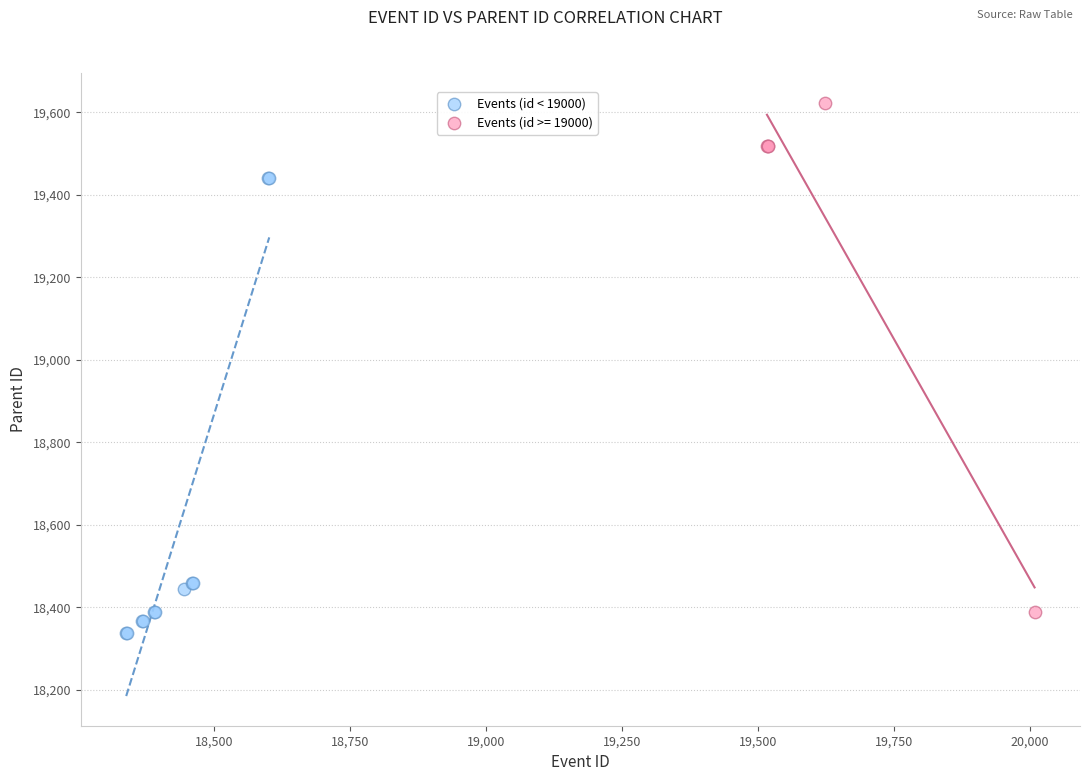

Which series reaches the maximum Y coordinate?

Events (id >= 19000)